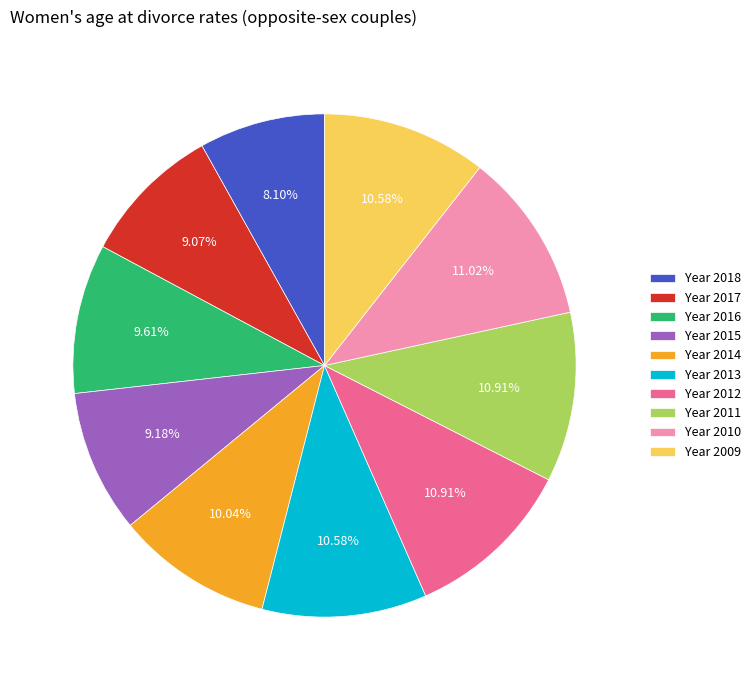

Count the number of slices in the pie.

10